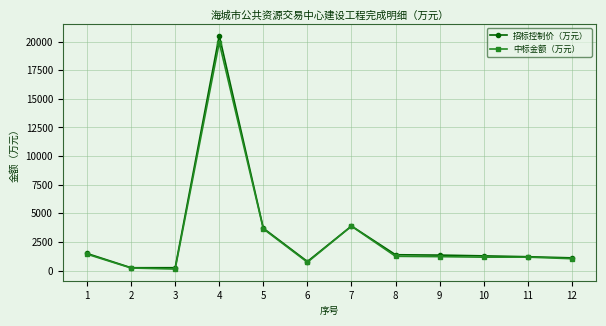

True or false: 中标金额（万元） has more than 2 interior local peaks.

True